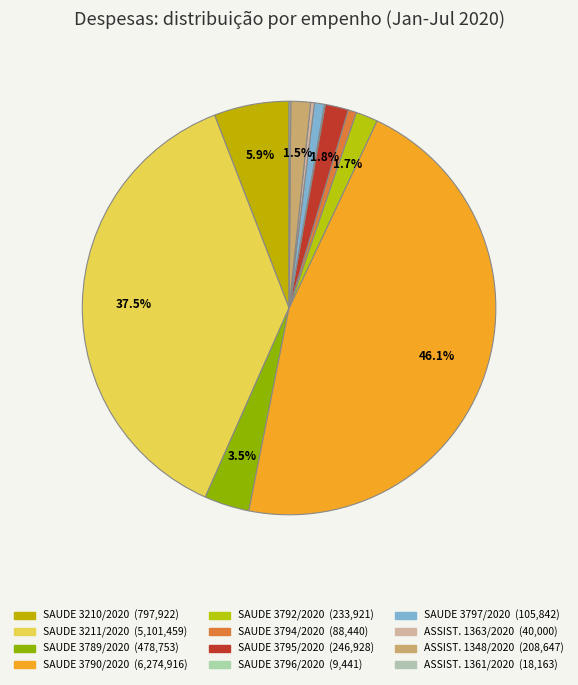

How many segments does this pie chart have?

12